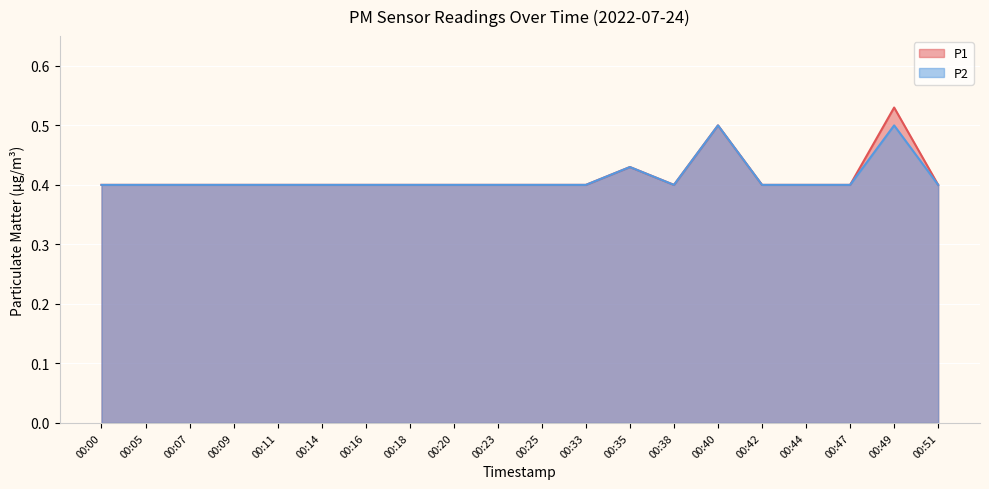

Rank the series by their average value, from lowest to highest.

P2, P1